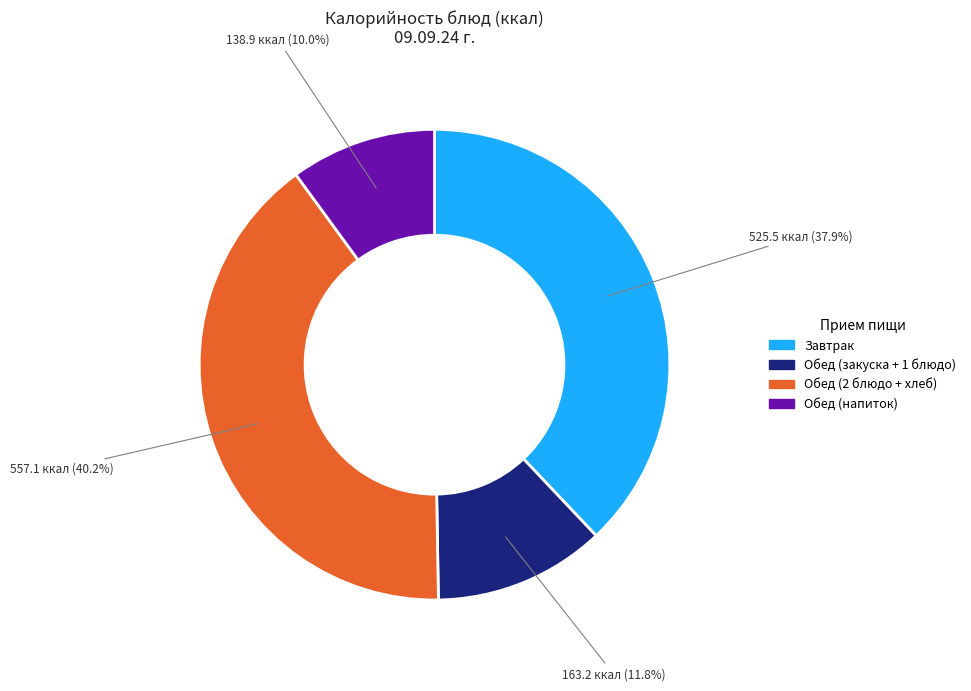

Is there a majority slice in this chart?

No